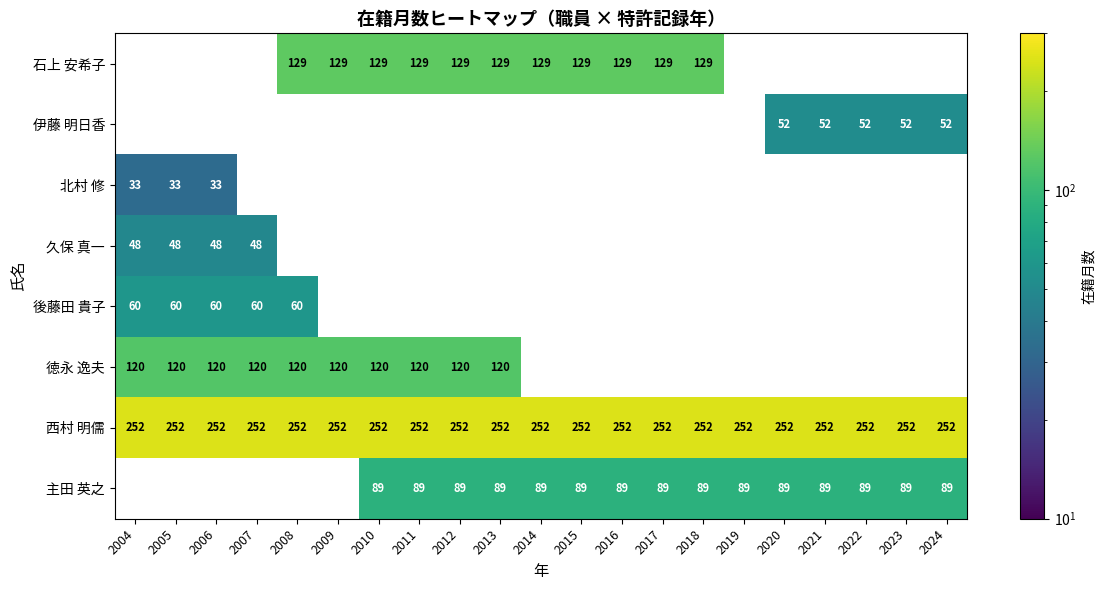

Is the value of 徳永 逸夫 at 2006 greater than the value of 石上 安希子 at 2018?

No